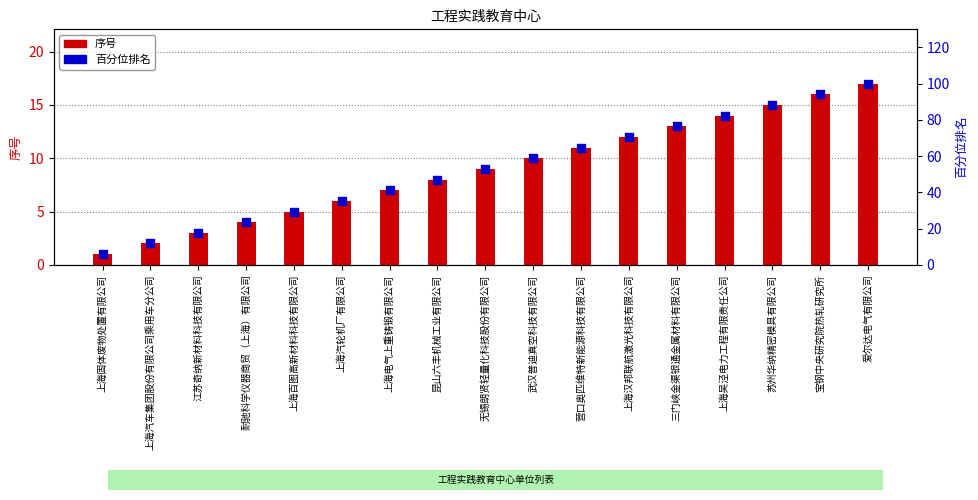

Which series contains the lowest Y value?

序号